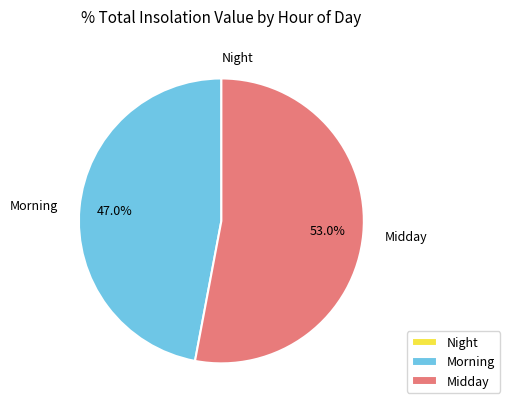

Combined, what portion of the pie is Midday and Morning?

100.0%